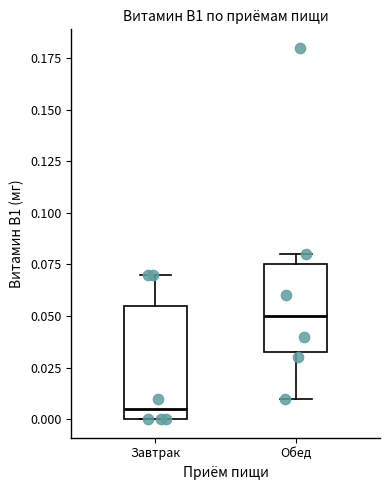

Comparing the boxes themselves (not the whiskers), which one is the tallest?

Завтрак